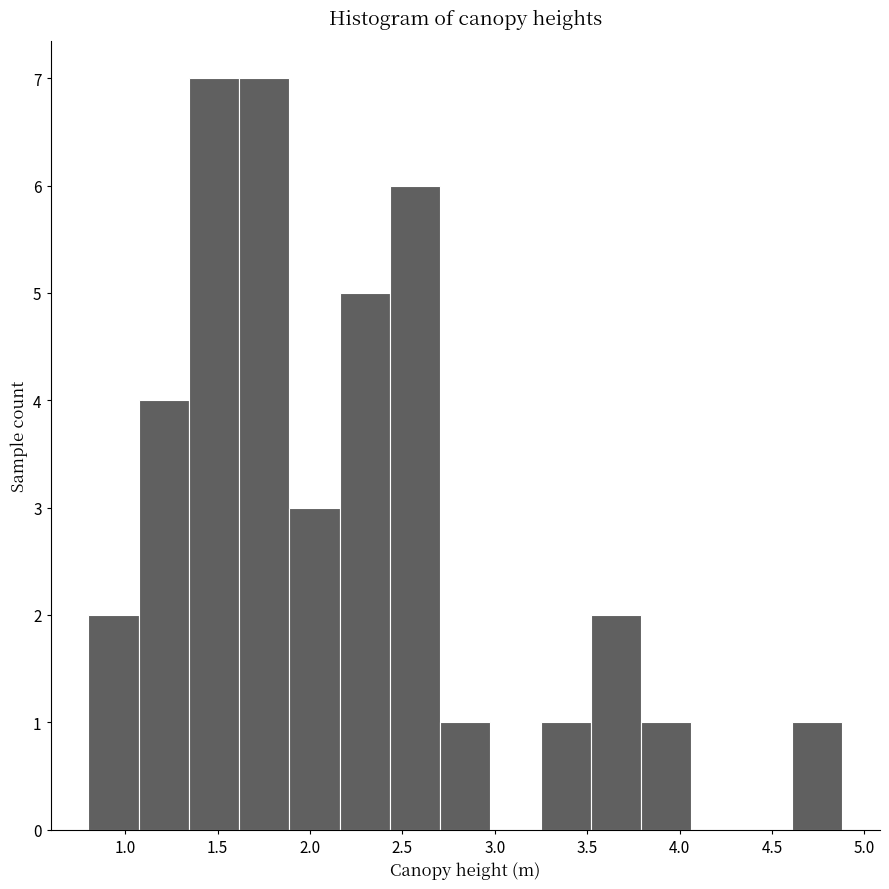

How tall is the bar that spans 2.45 to 2.70 on the x-axis? Neither the bar edges nor the heights are printed on the chart, so give them approximately, as read against the axes.

6